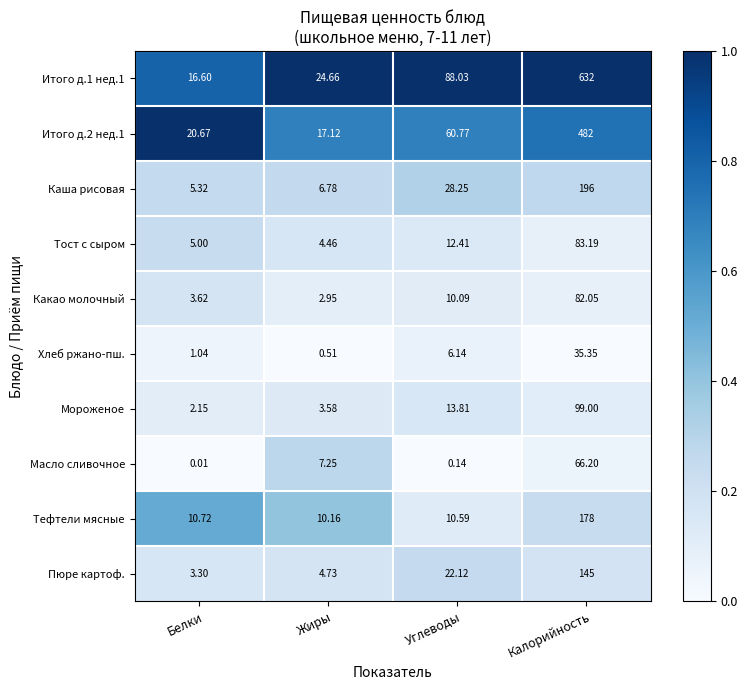

Which category has the lowest value across all series?

Белки